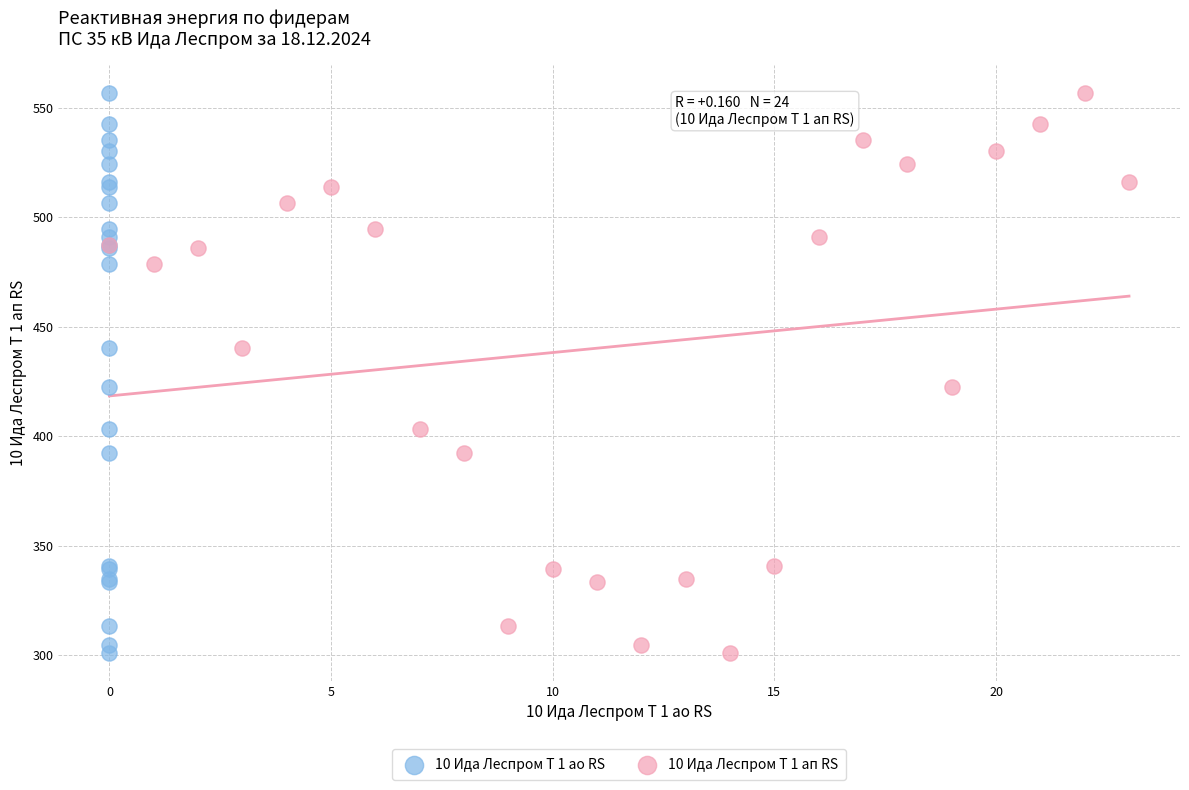

What are all the series names shown in the legend?

10 Ида Леспром Т 1 ао RS, 10 Ида Леспром Т 1 ап RS